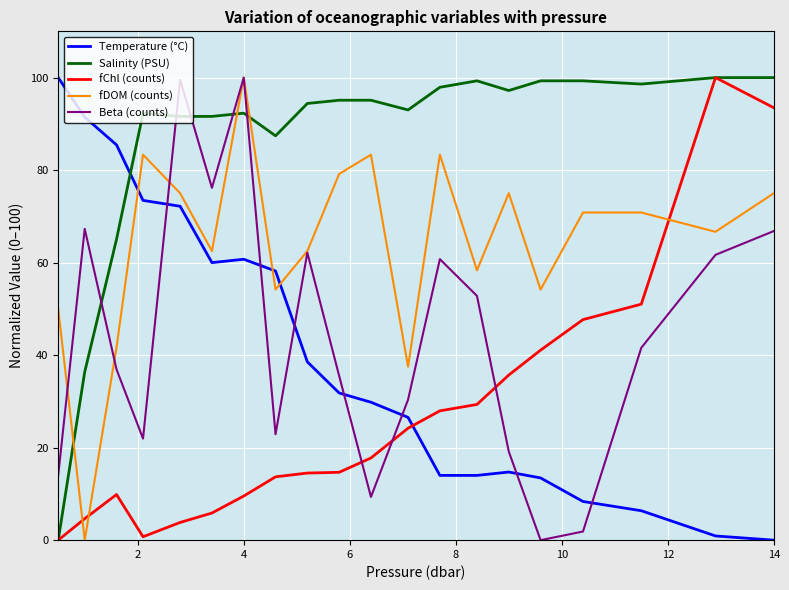

How many times do fChl (counts) and Beta (counts) cross each other?

3